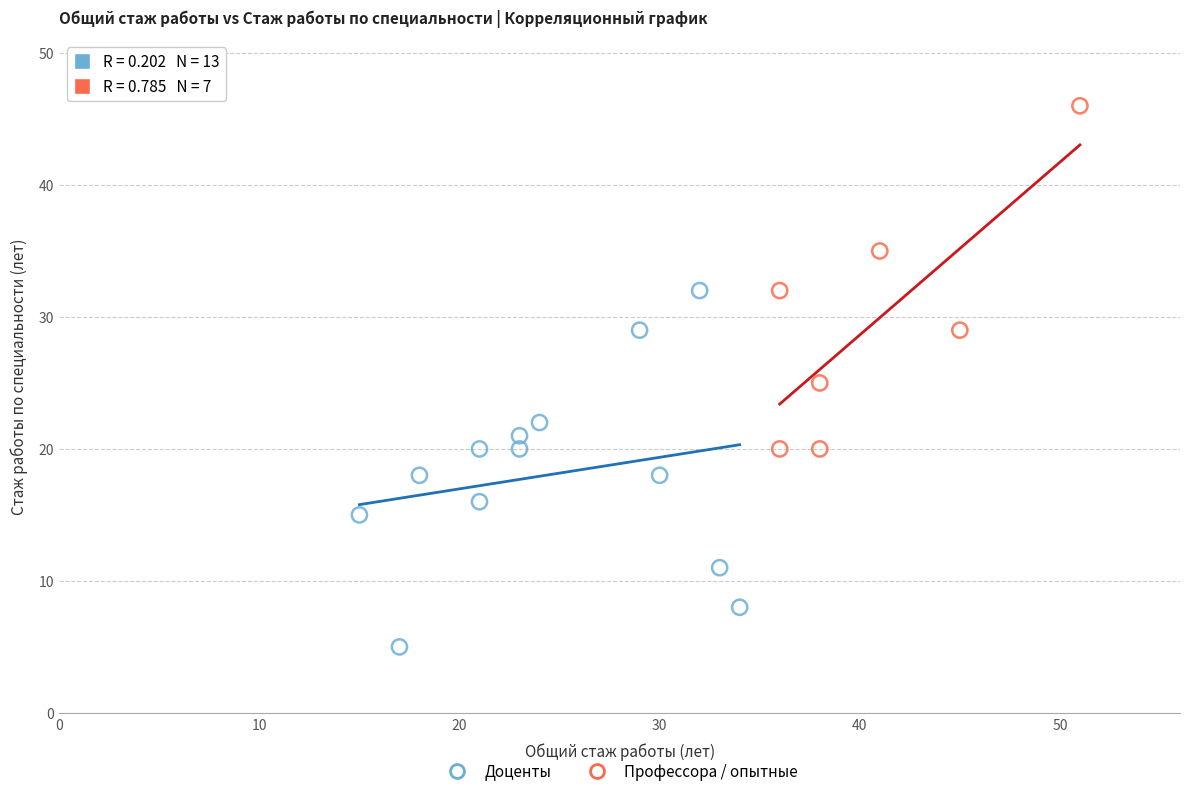

Which series reaches the minimum Y coordinate?

Доценты